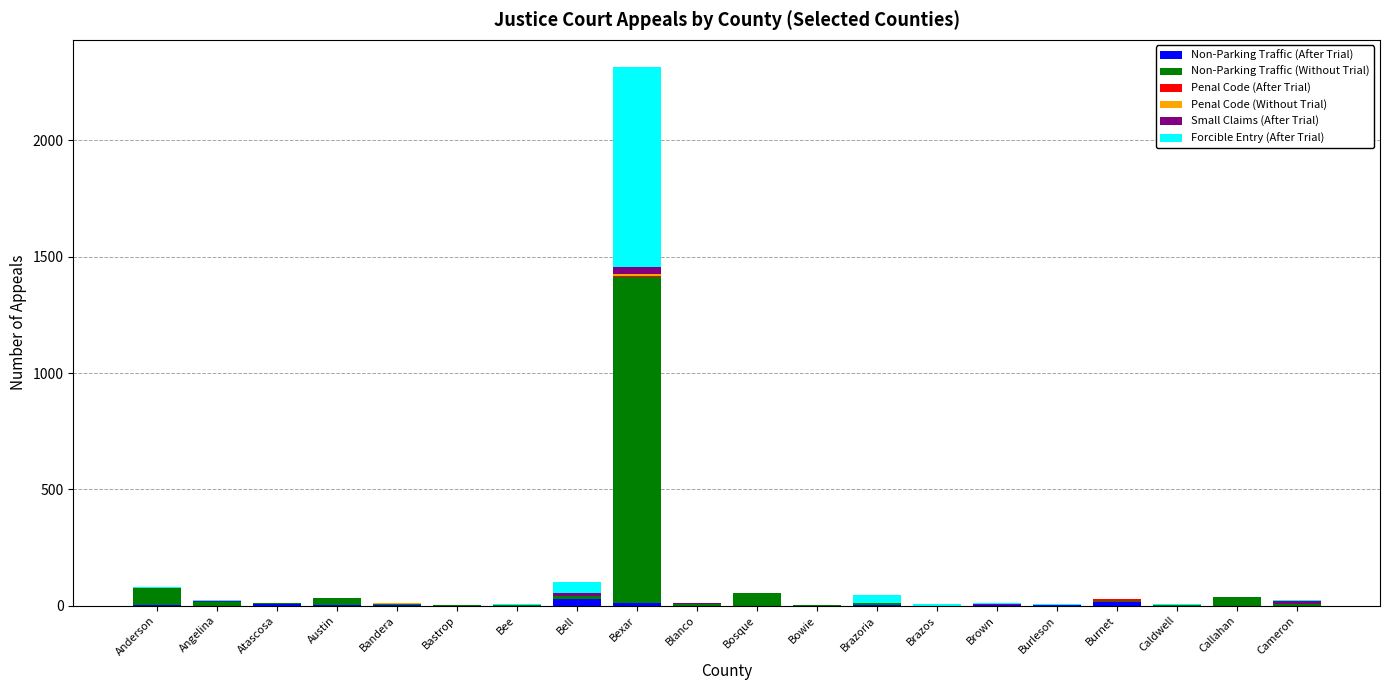

What is the total value across all series at Bowie?

4